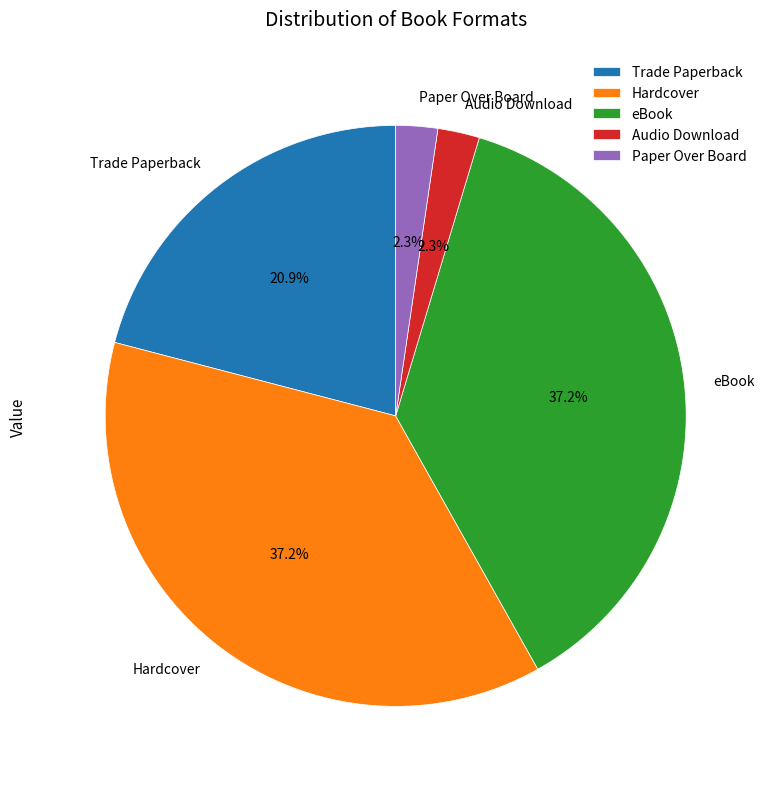

Approximately how many times larger is the value at Trade Paperback compared to eBook?

0.6